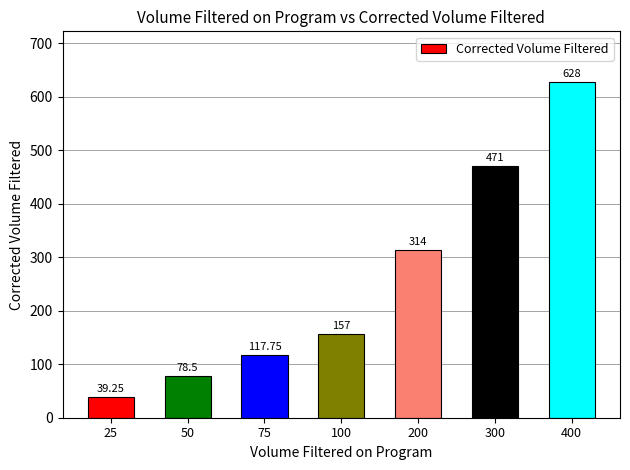

The chart shows a value of 72.9 at 100. True or false?

False